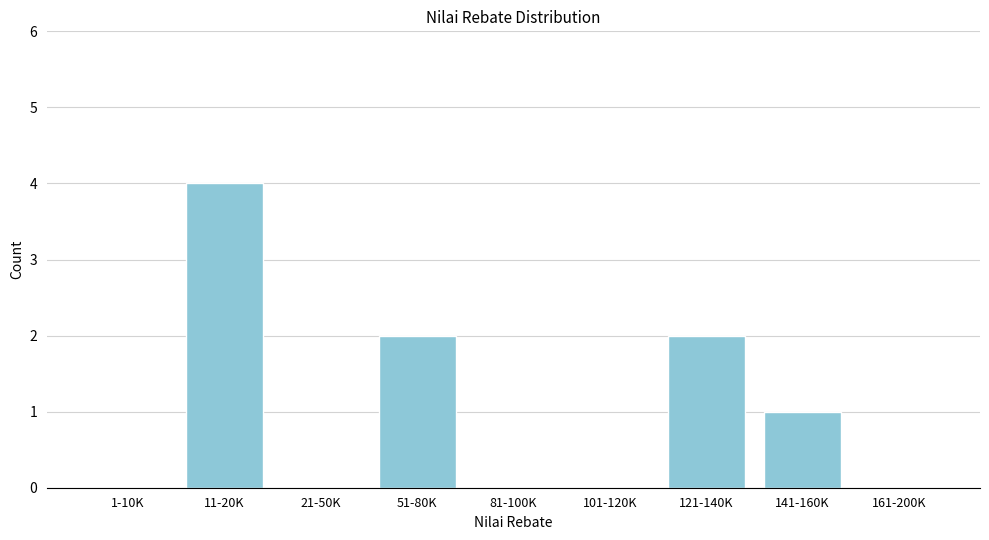

Reading right to left, transcribe all the data shown in this chart.

161-200K=0	141-160K=1	121-140K=2	101-120K=0	81-100K=0	51-80K=2	21-50K=0	11-20K=4	1-10K=0